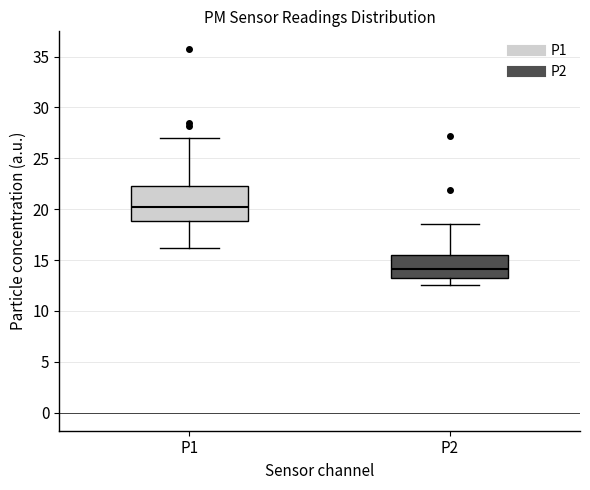

Reading left to right, read every box against the y-axis: the position of its median line, the range the box covers, and the ends of its whiskers. The values are not printed on the chart, so give them approximately, as read against the axis.

P1: median 20.5, box 19.0 to 22.5, whiskers 16.0 to 27.0
P2: median 14.0, box 13.0 to 15.5, whiskers 12.5 to 18.5